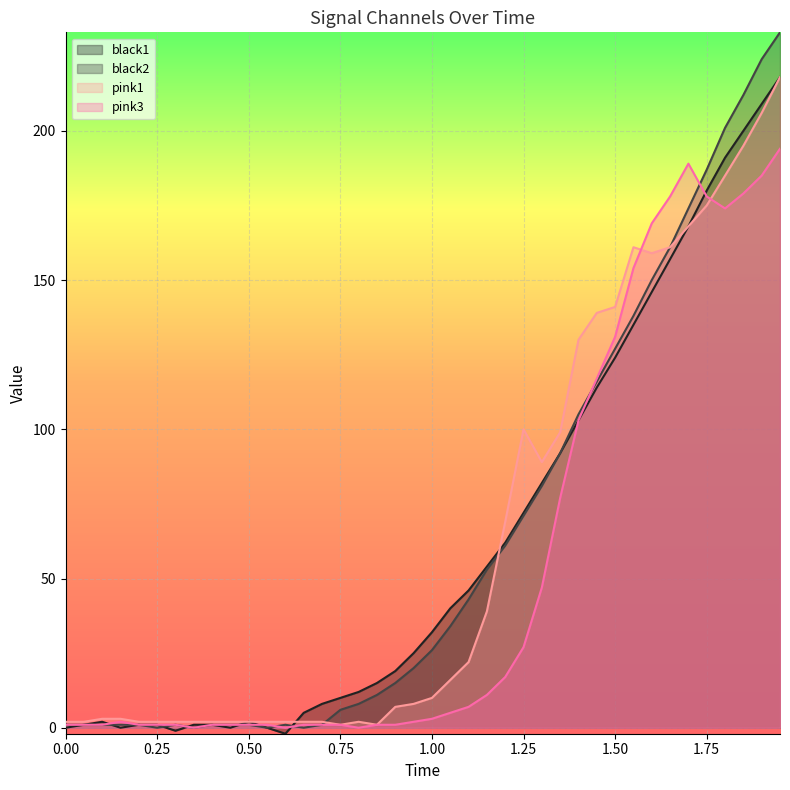

What is the smallest value displayed?

-2